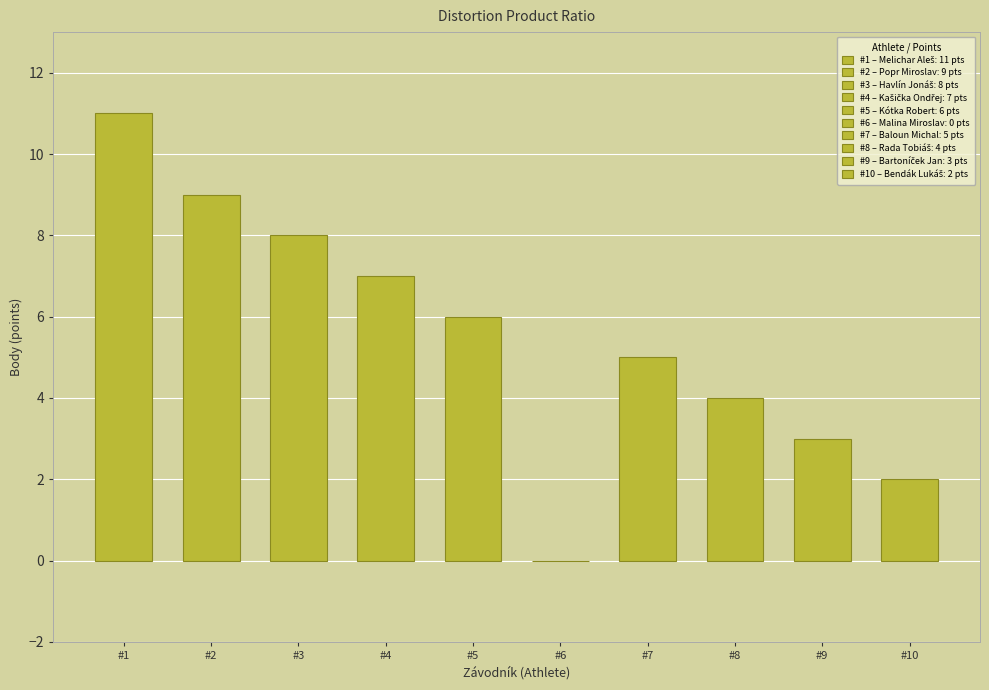

How many values are above zero?

9